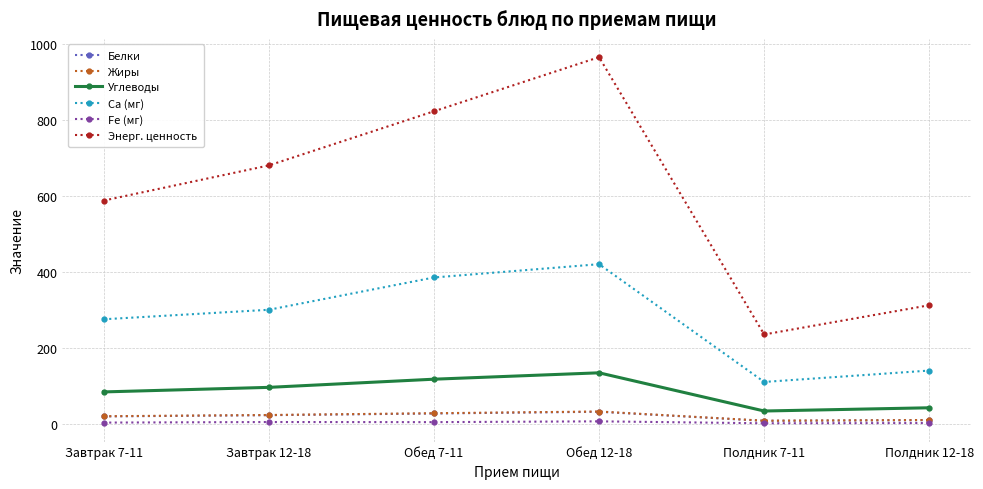

At how many categories does at least one series exceed 365?

4